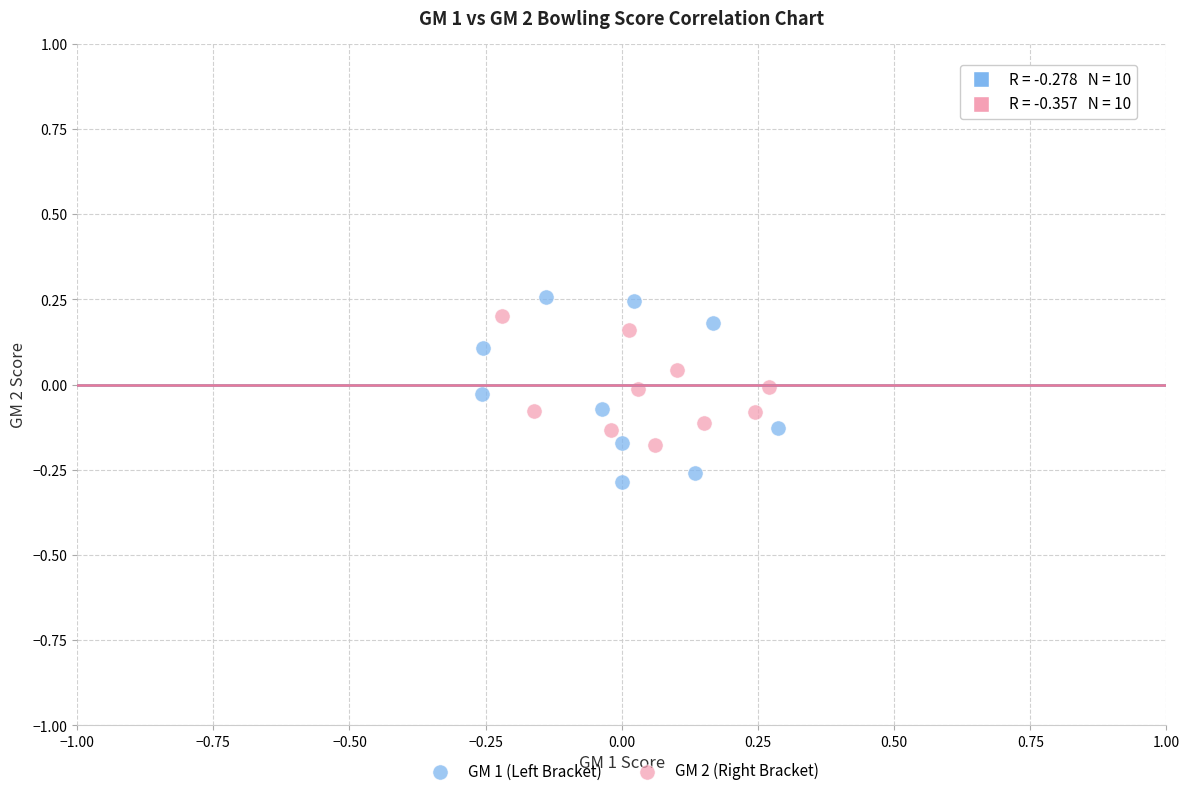

Which series has the widest spread of Y values?

GM 1 (Left Bracket)